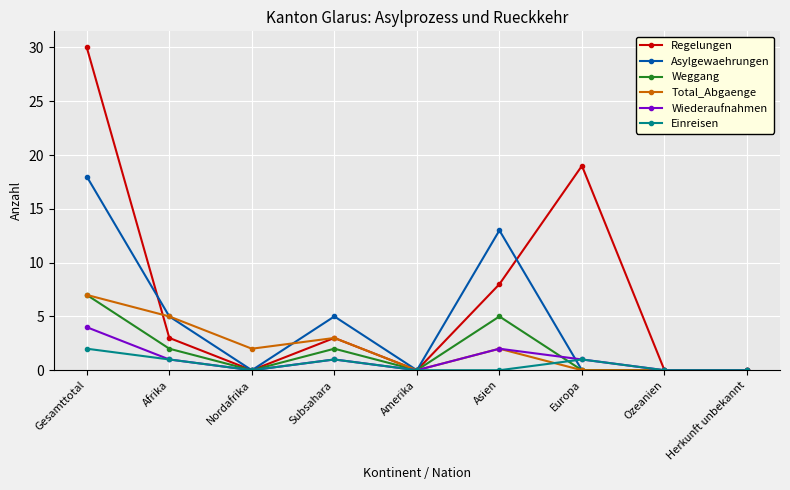

What is the difference between the maximum and minimum values in the Wiederaufnahmen series?

4